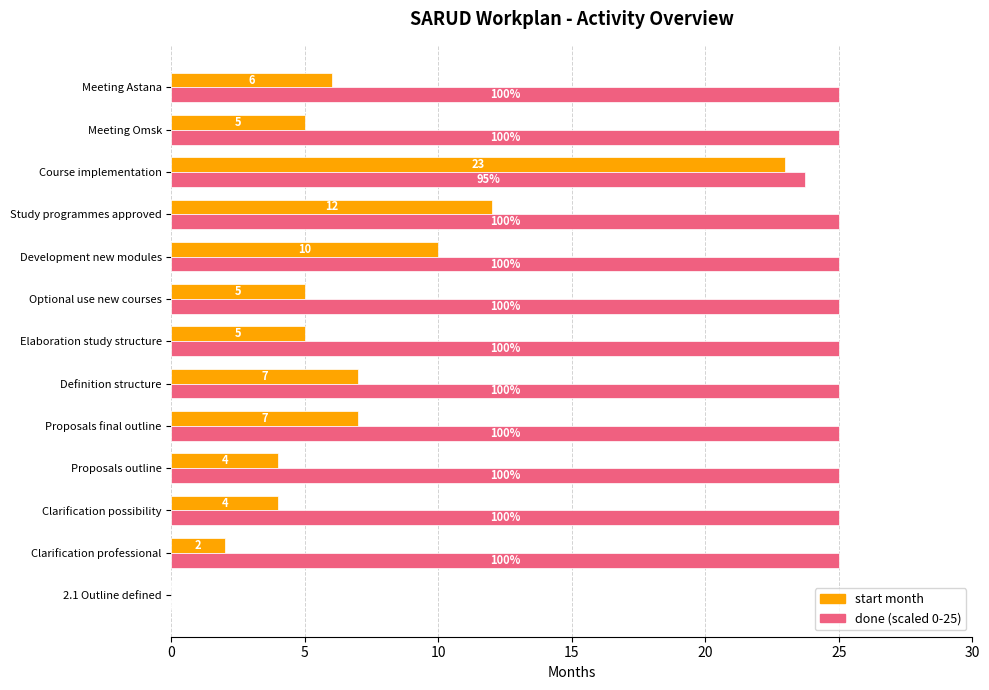

What is the total value across all series at Study programmes approved?

37.0